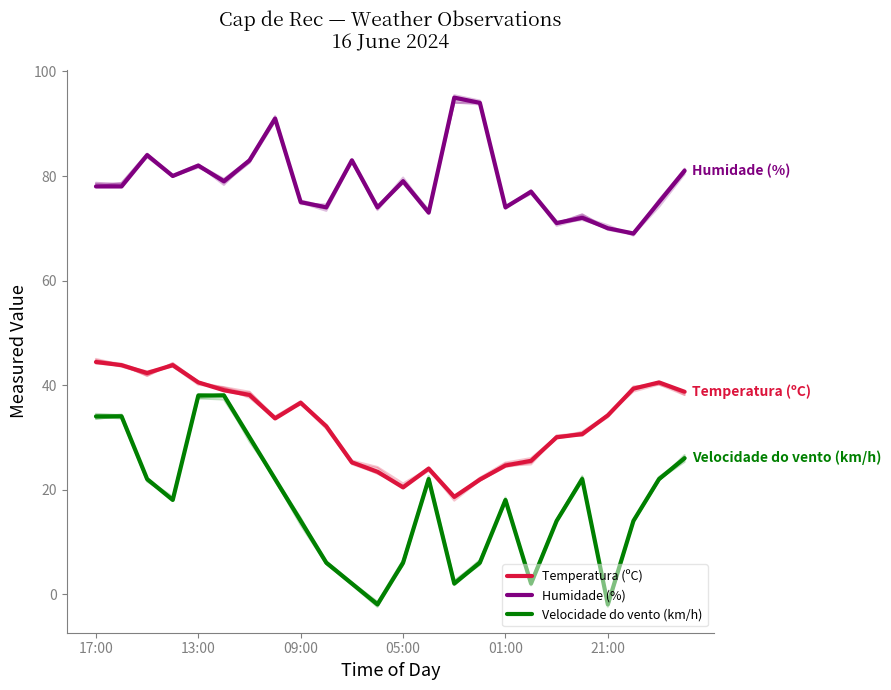

Is it true that Temperatura (ºC) equals 7.3 at 19?

False